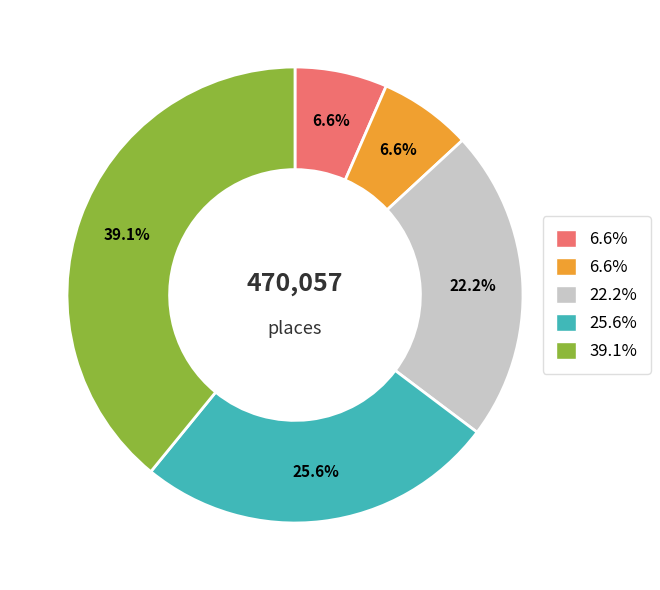

Is there a majority slice in this chart?

No